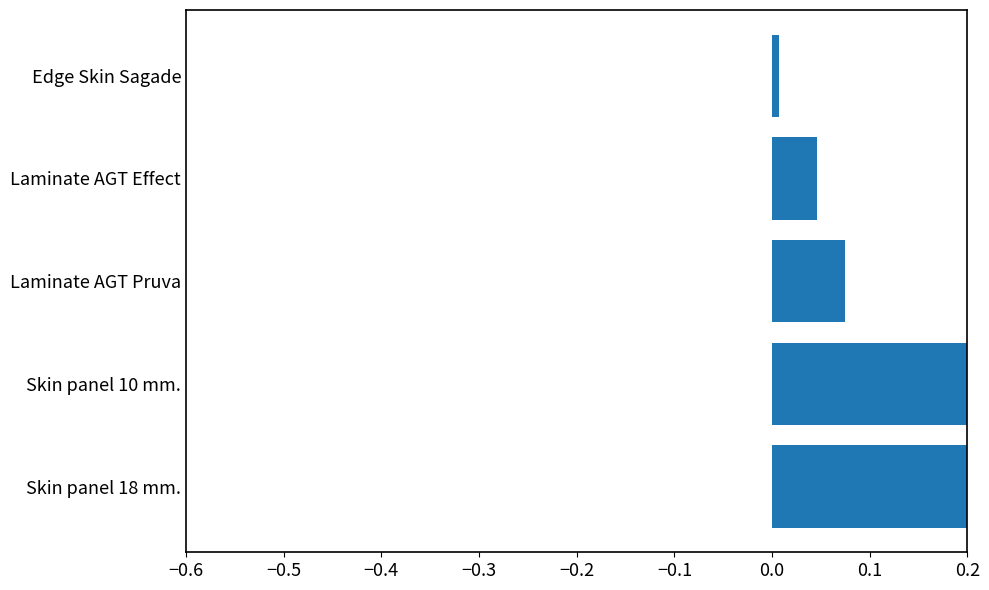

Does the chart contain stacked bars?

No